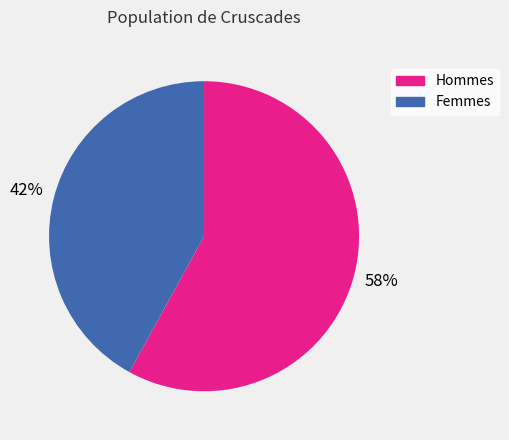

To the nearest percent, what is the average slice percentage?

50%